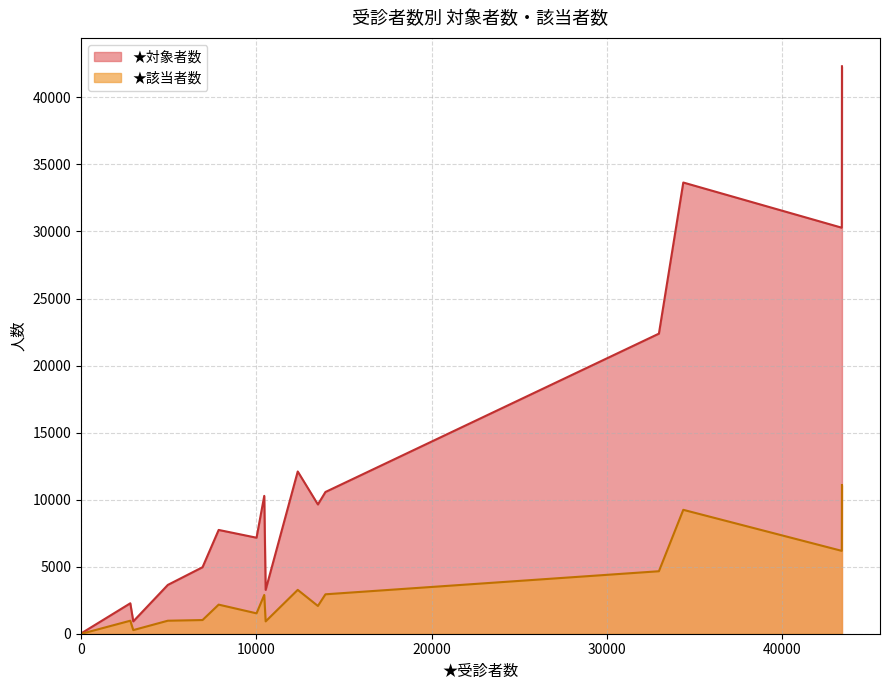

What is the highest value of the ★該当者数 series?

11090